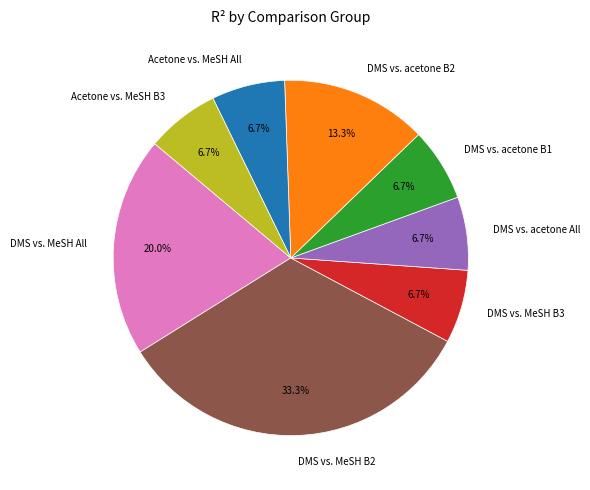

What percentage is the DMS vs. acetone B2 slice, to the nearest percent?

13%